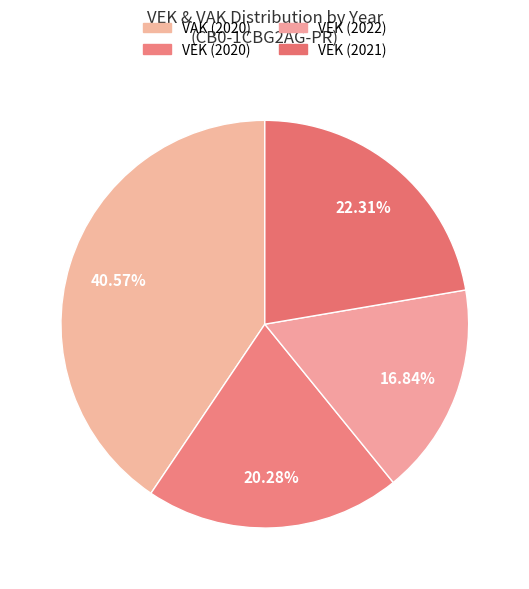

How many slices are in this pie chart?

4